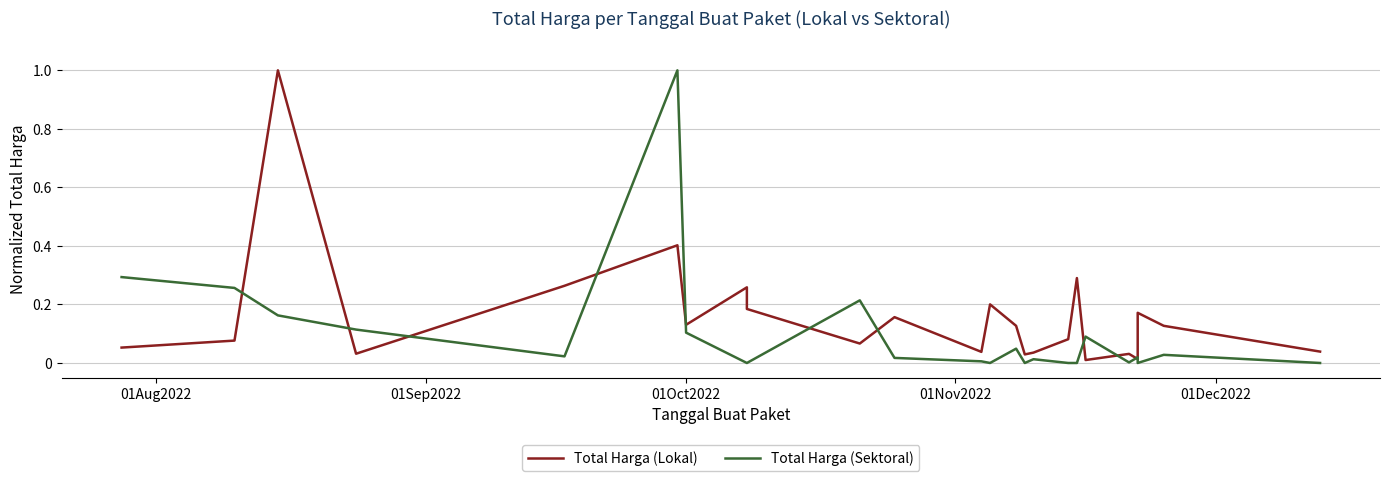

Reading right to left, transcribe all the data shown in this chart.

Total Harga (Lokal): 0.0	0.1	0.2	0.0	0.0	0.0	0.3	0.1	0.0	0.0	0.1	0.2	0.0	0.2	0.1	0.2	0.3	0.1	0.4	0.3	0.0	1.0	0.1	0.1
Total Harga (Sektoral): 0.0	0.0	0.0	0.0	0.0	0.1	0.0	0.0	0.0	0.0	0.0	0.0	0.0	0.0	0.2	0.0	0.0	0.1	1.0	0.0	0.1	0.2	0.3	0.3